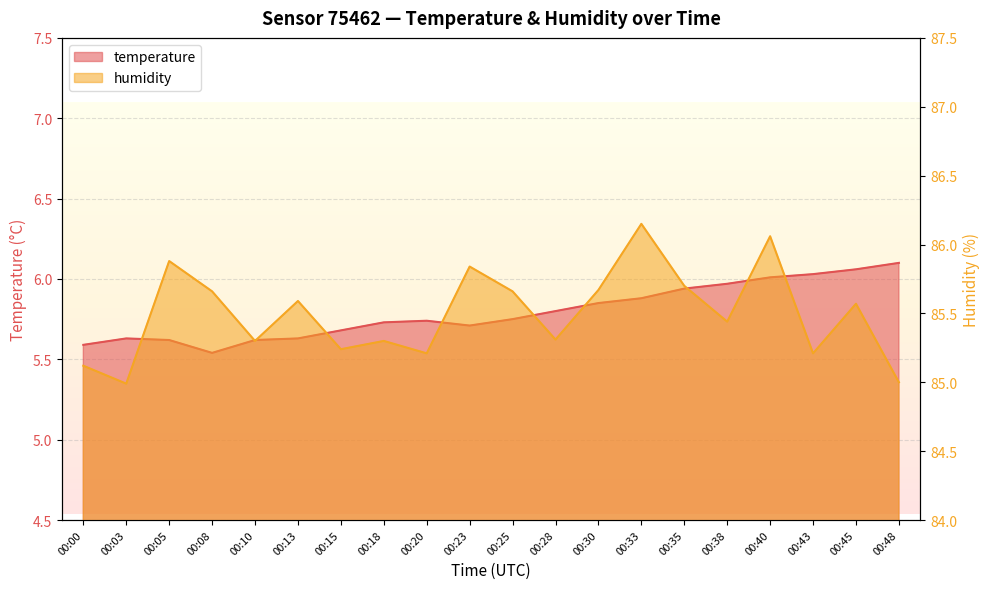

What is the value of the temperature point at the 3rd from the left?

5.6